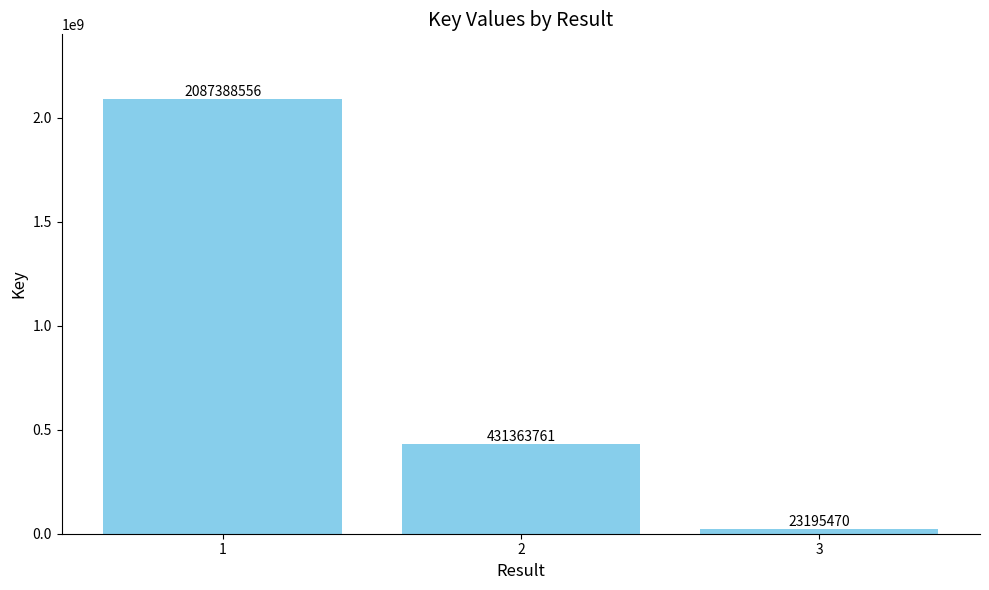

At which label is the value closest to 1055292013?

2